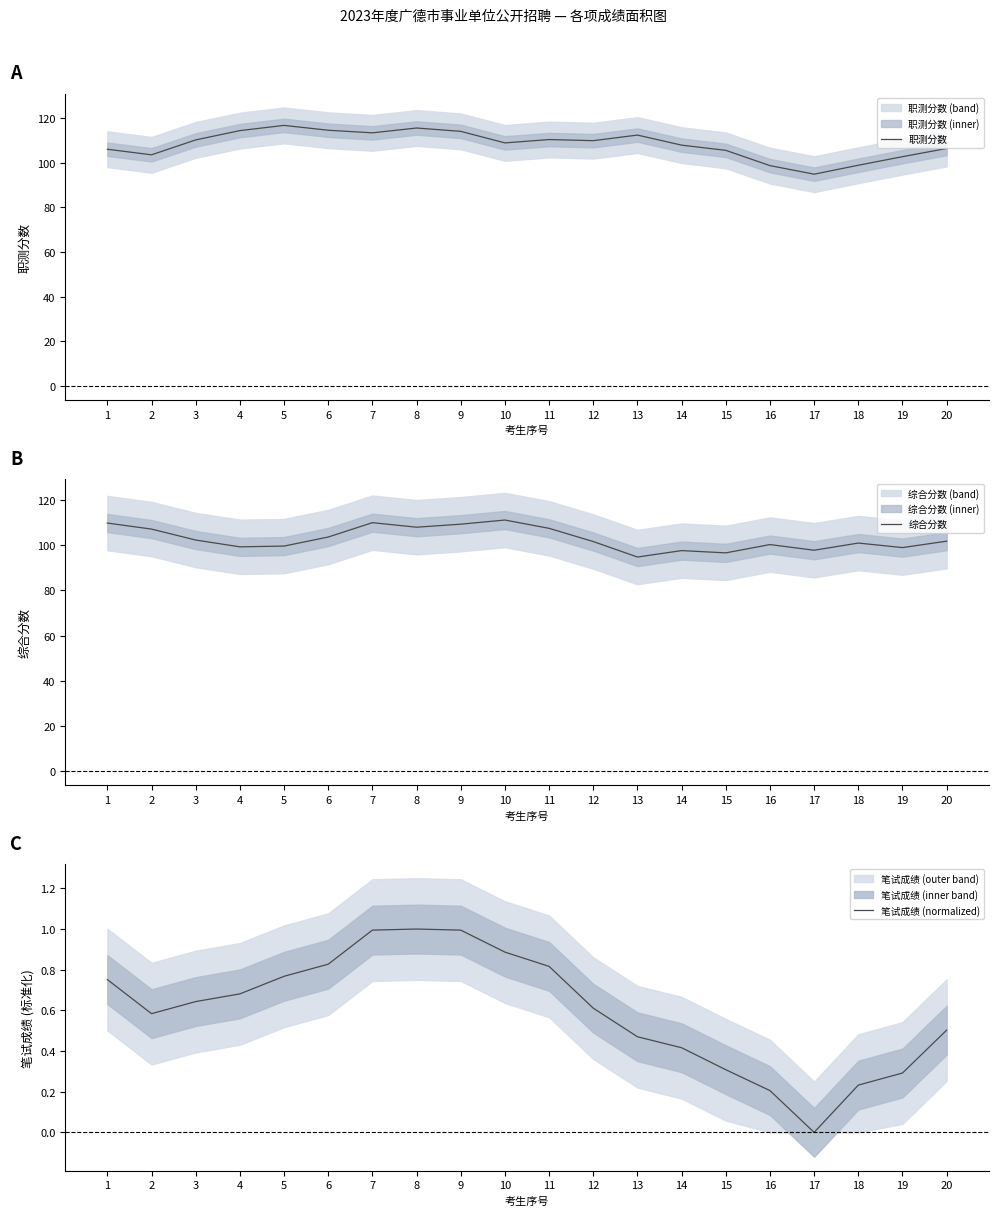

The 职测分数 series shows 105.5 at 15. True or false?

True